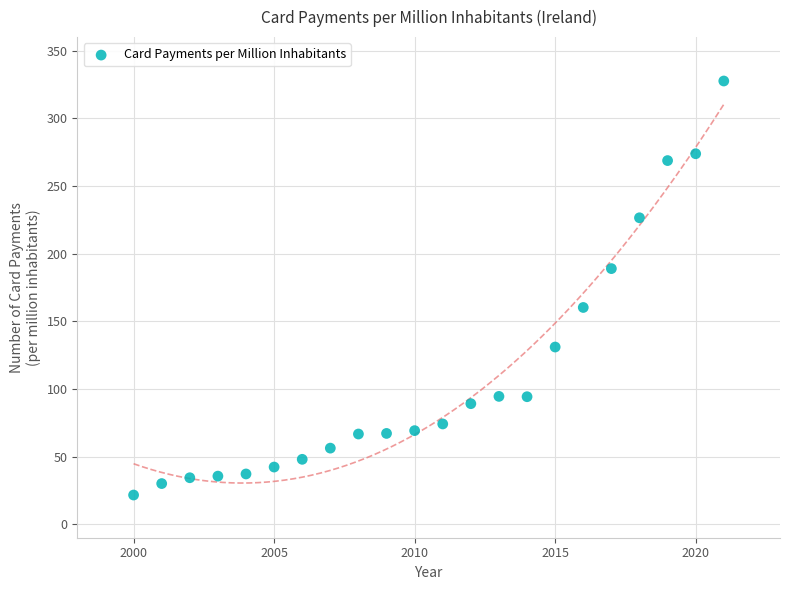

What is the range of Y values (max minus min)?

306.0